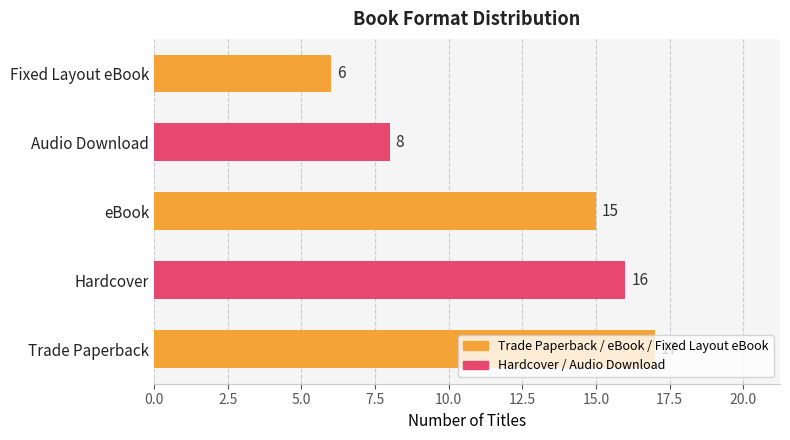

Rank the categories by value from highest to lowest.

Trade Paperback, Hardcover, eBook, Audio Download, Fixed Layout eBook